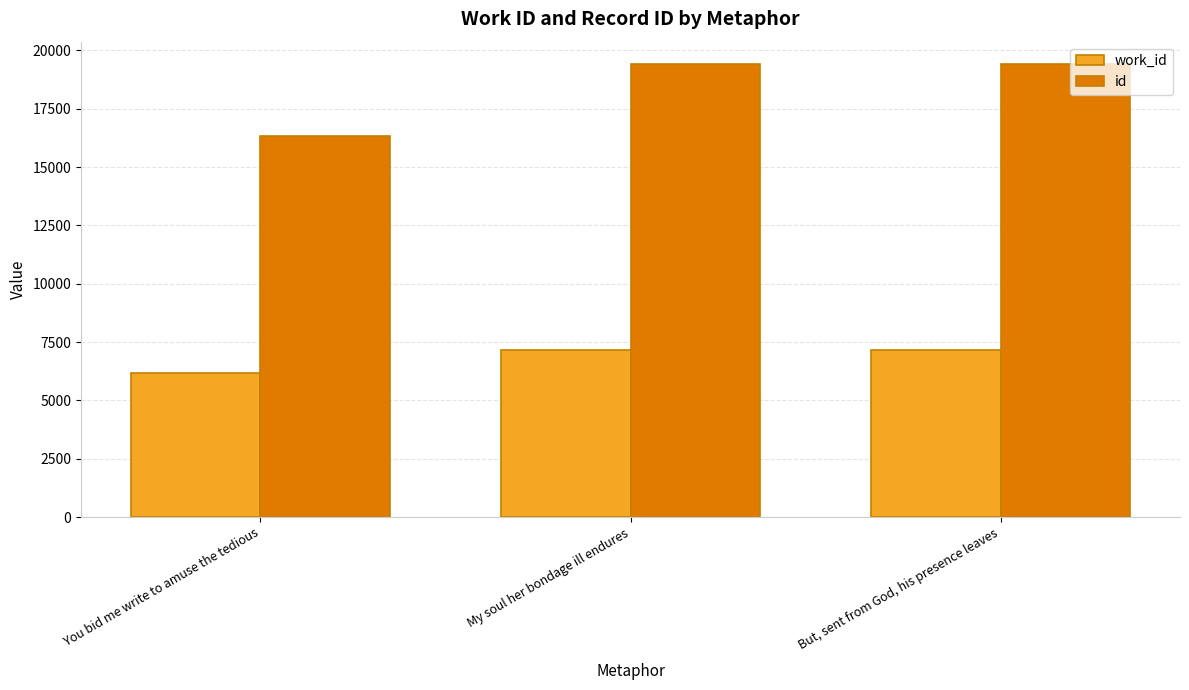

At My soul her bondage ill endures, list the series in order from largest to smallest.

id, work_id